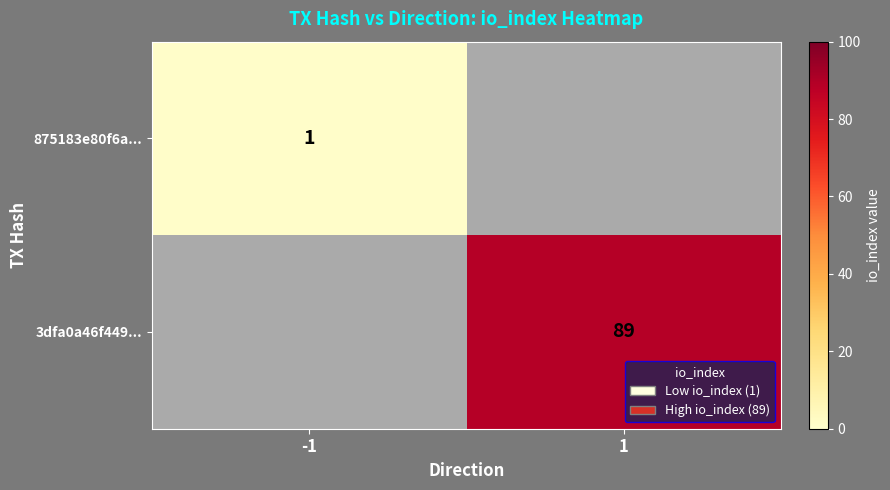

At which category does the chart reach its minimum across all series?

-1